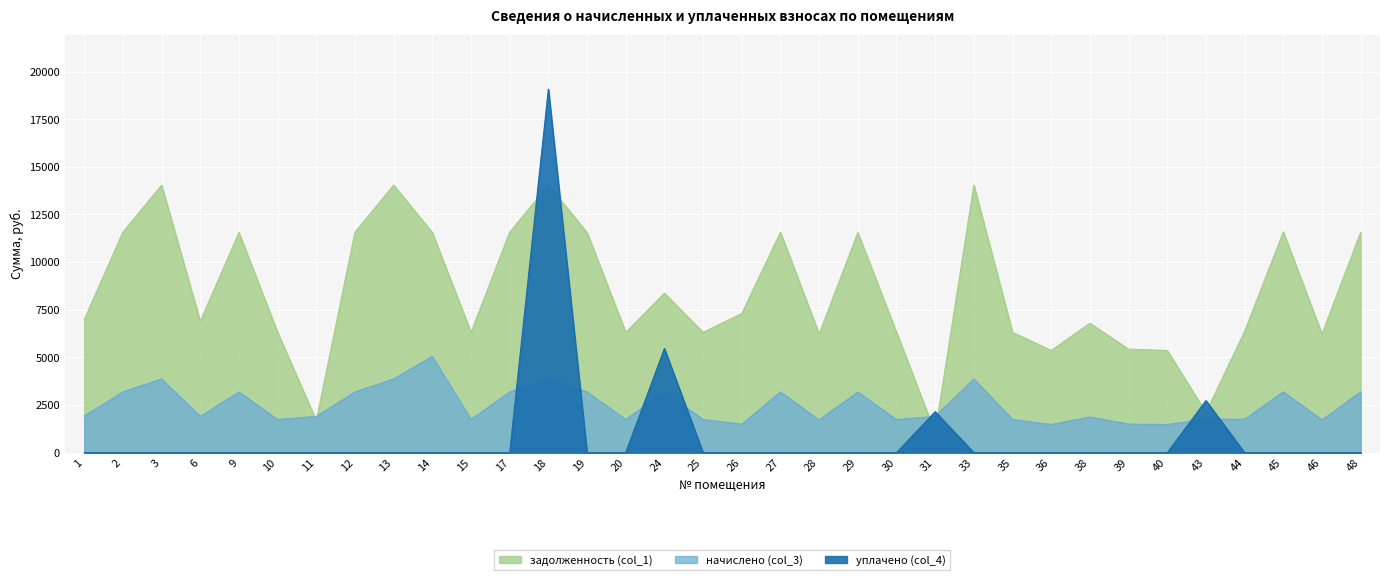

Which series has the largest total across all categories?

задолженность (col_1)